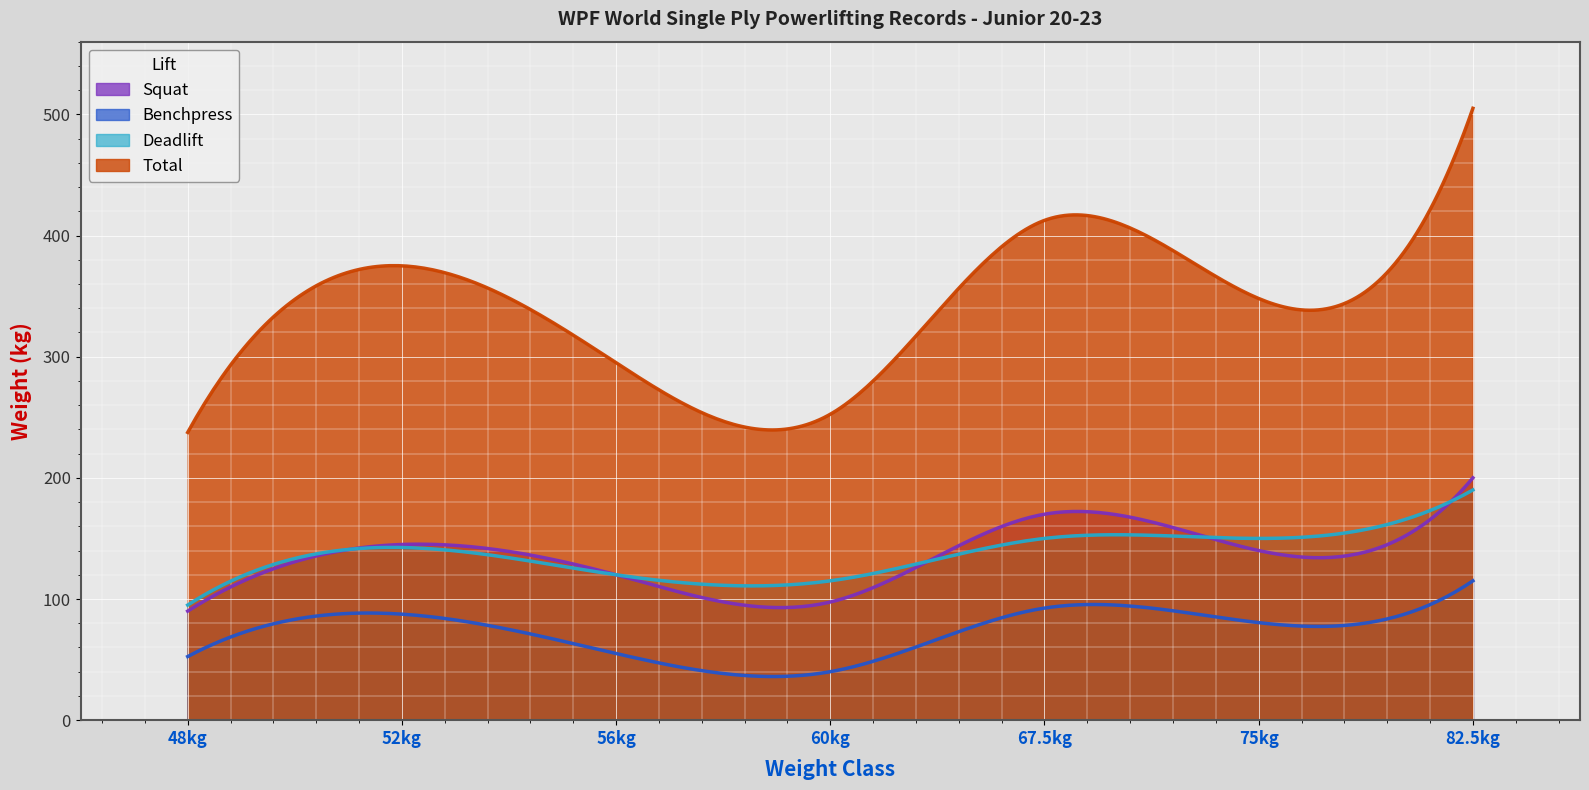

What is the difference between the Deadlift values at 56kg and 52kg?

22.5